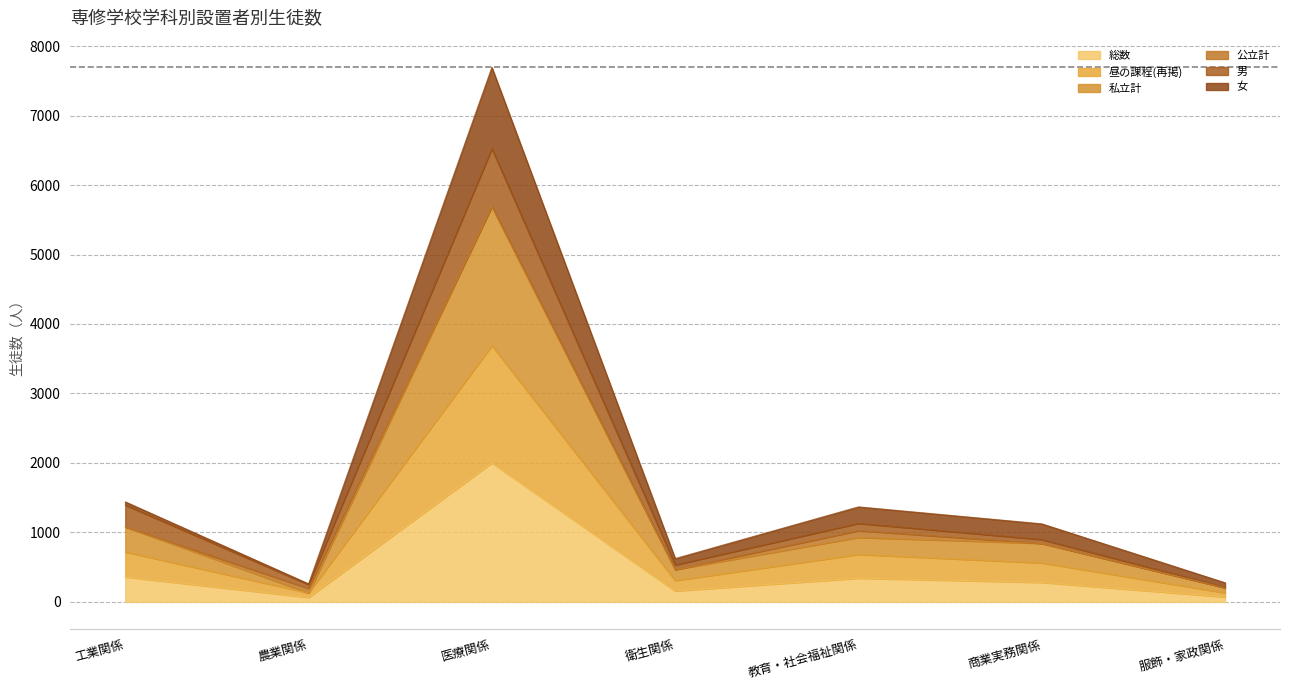

At which category is the sum across all series the highest?

医療関係